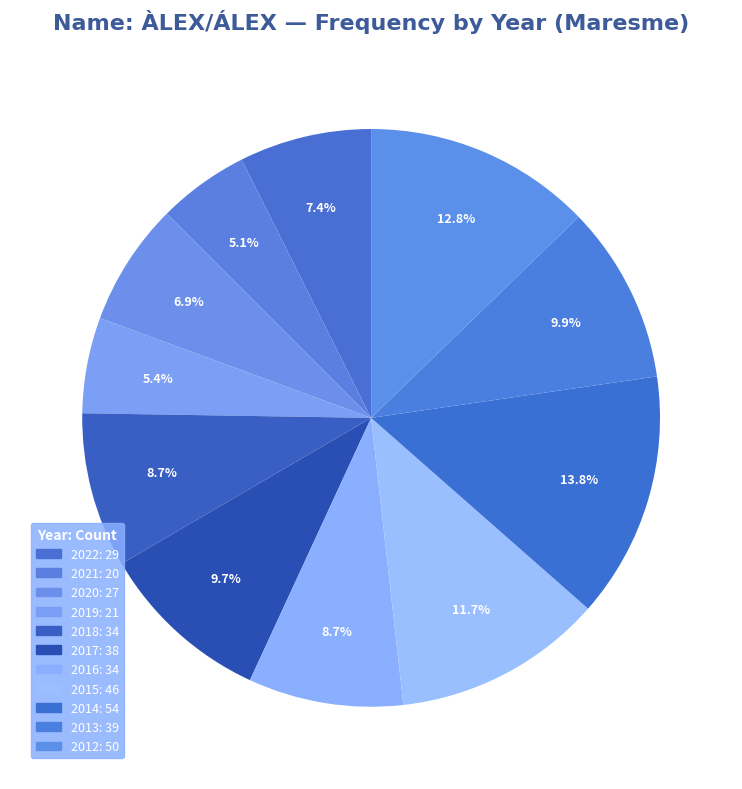

The 2017 slice represents 3% of the pie. True or false?

False